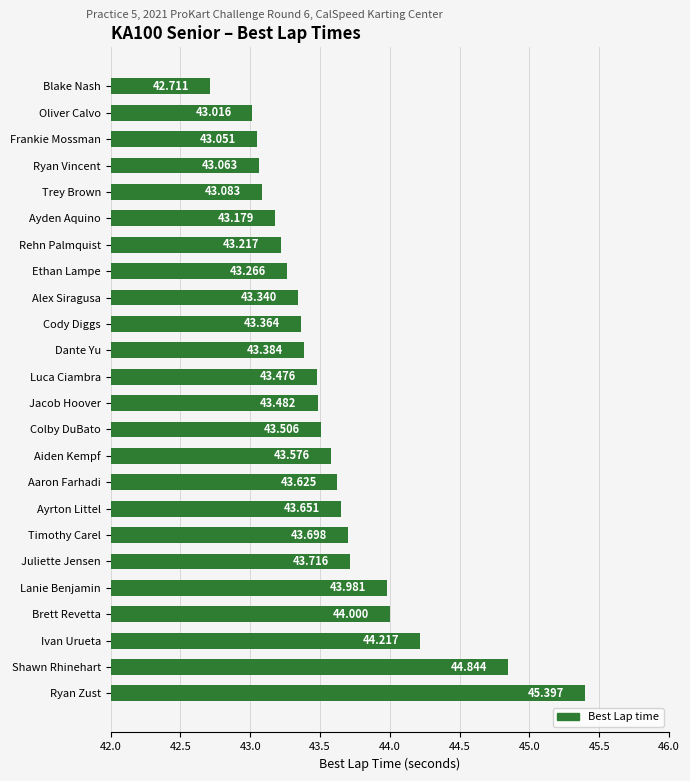

What is the label of the 2nd bar from the top?

Oliver Calvo